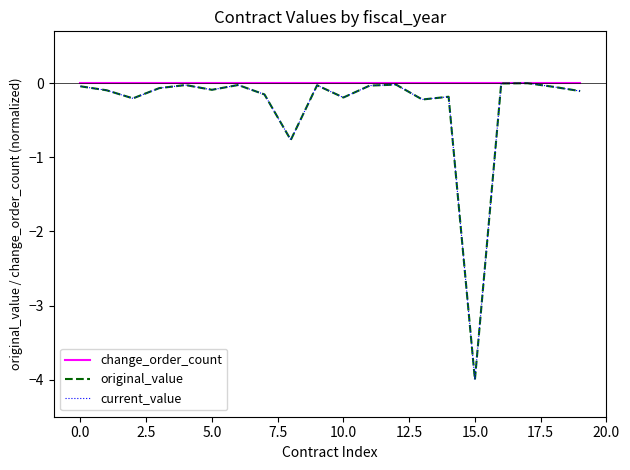

Is this an area chart (filled region under the line)?

No